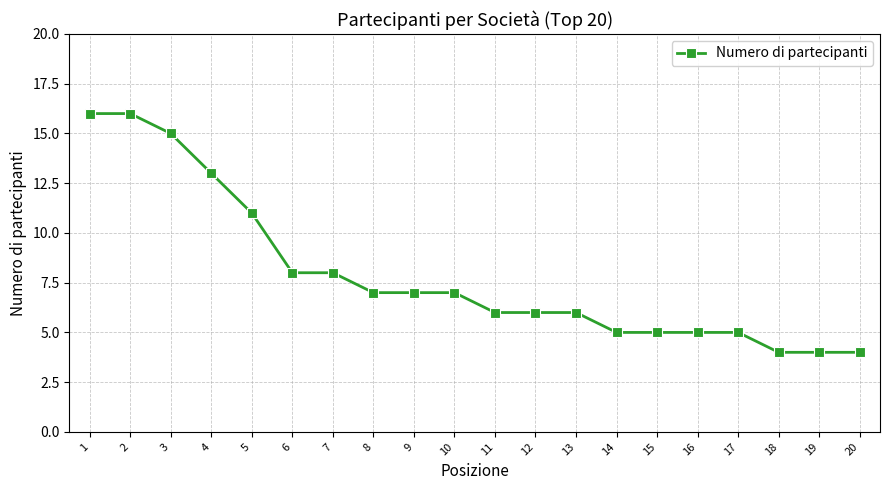

The value at 9 is 7. True or false?

True